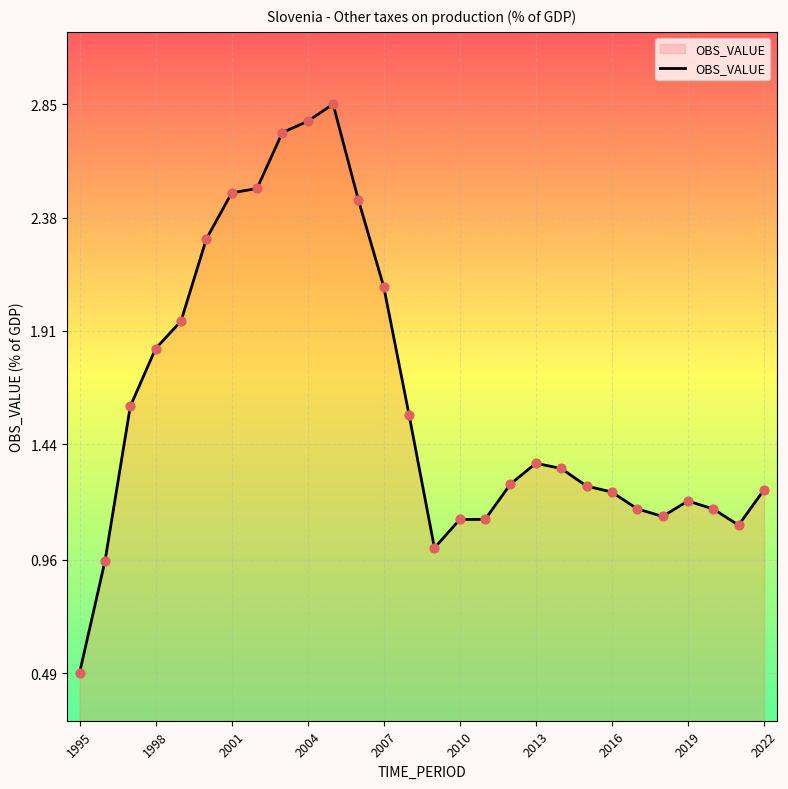

What is the smallest value displayed?

0.5